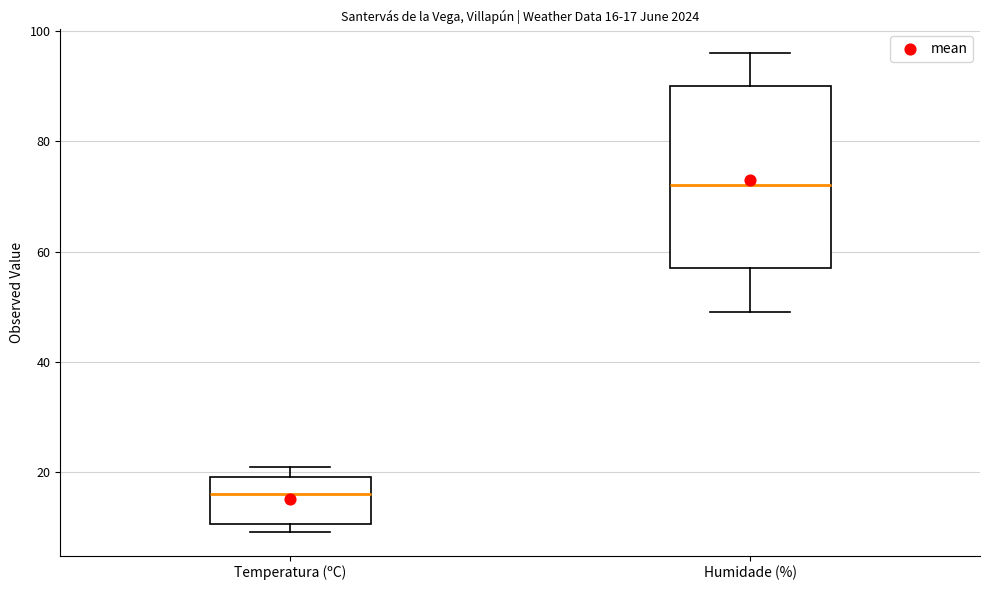

Which box's median line is the highest?

Humidade (%)